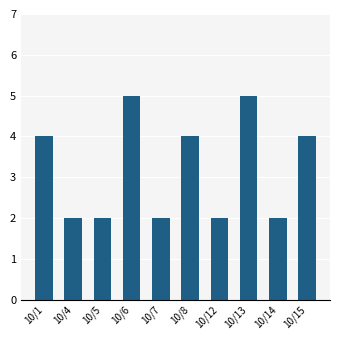

What is the ratio of the value at 10/12 to the value at 10/1?

0.5